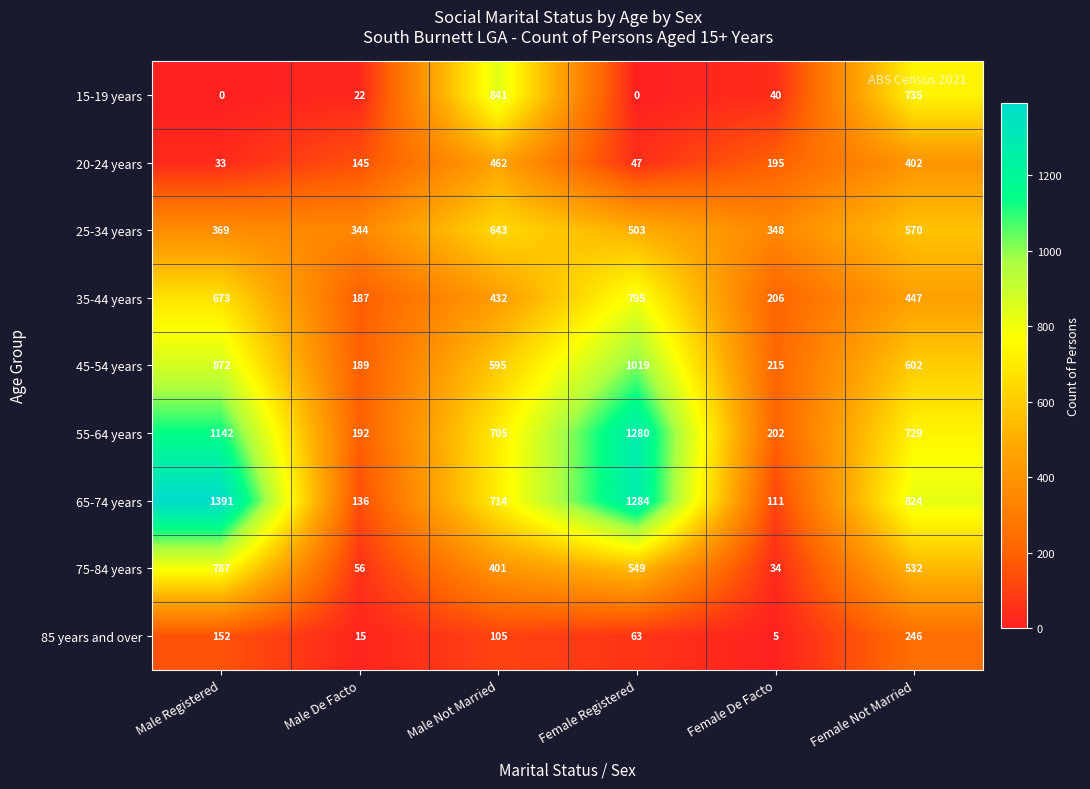

List the labels in order of 35-44 years value, largest first.

Female Registered, Male Registered, Female Not Married, Male Not Married, Female De Facto, Male De Facto